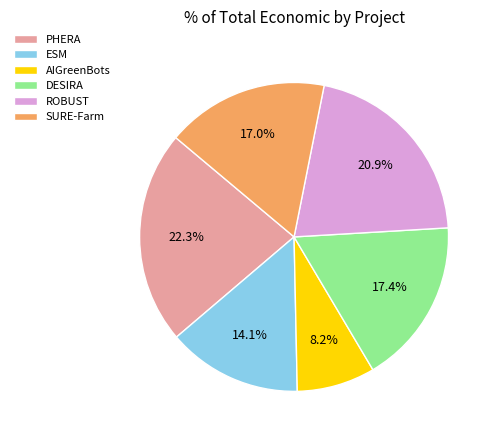

To the nearest percent, what is the difference between the largest and smallest slice percentages?

14%